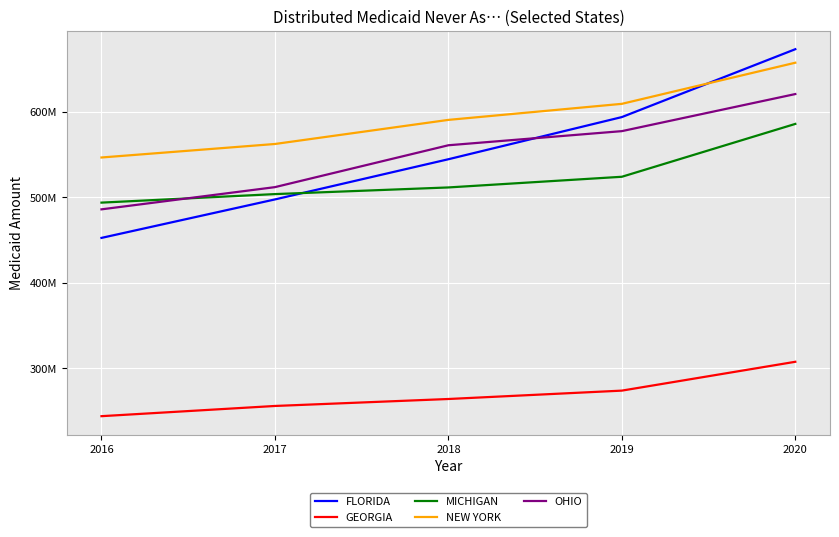

Is this an area chart (filled region under the line)?

No